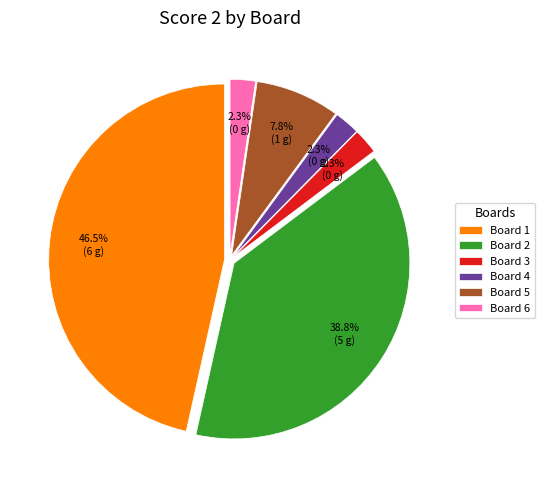

Does Board 5 represent more than half of the total?

No